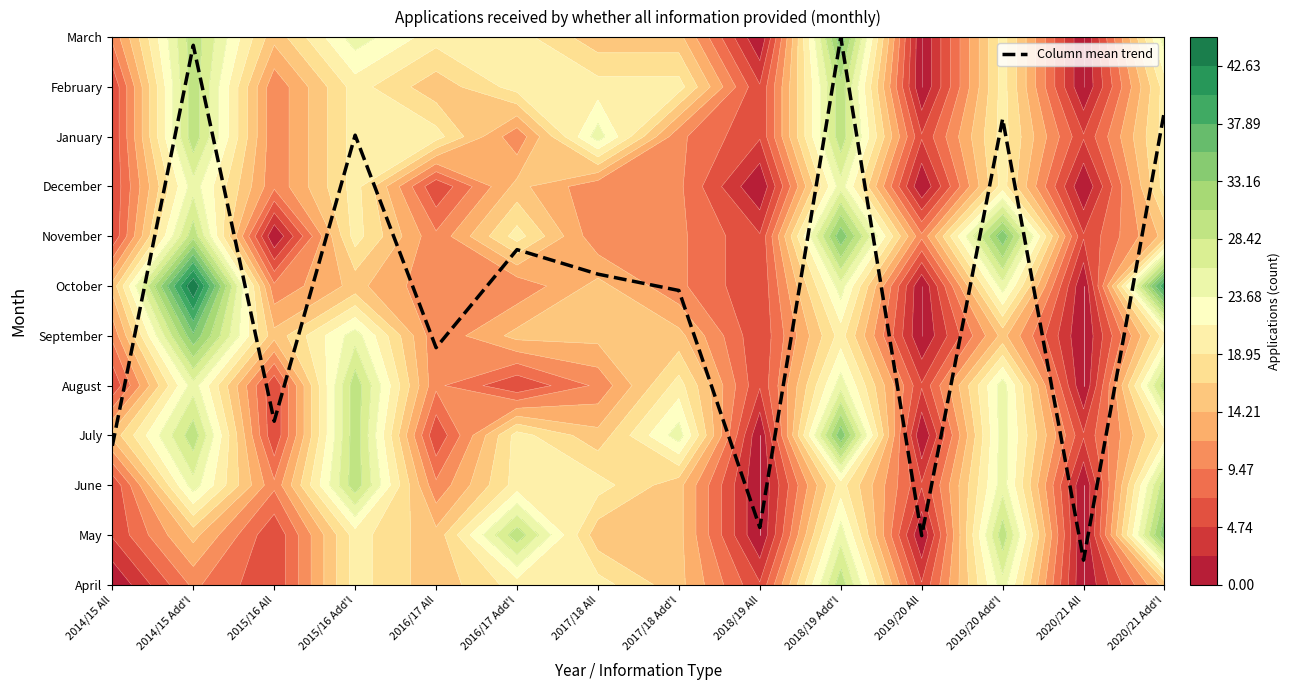

The chart shows a value of 3.3 at 2015/16 All. True or false?

True